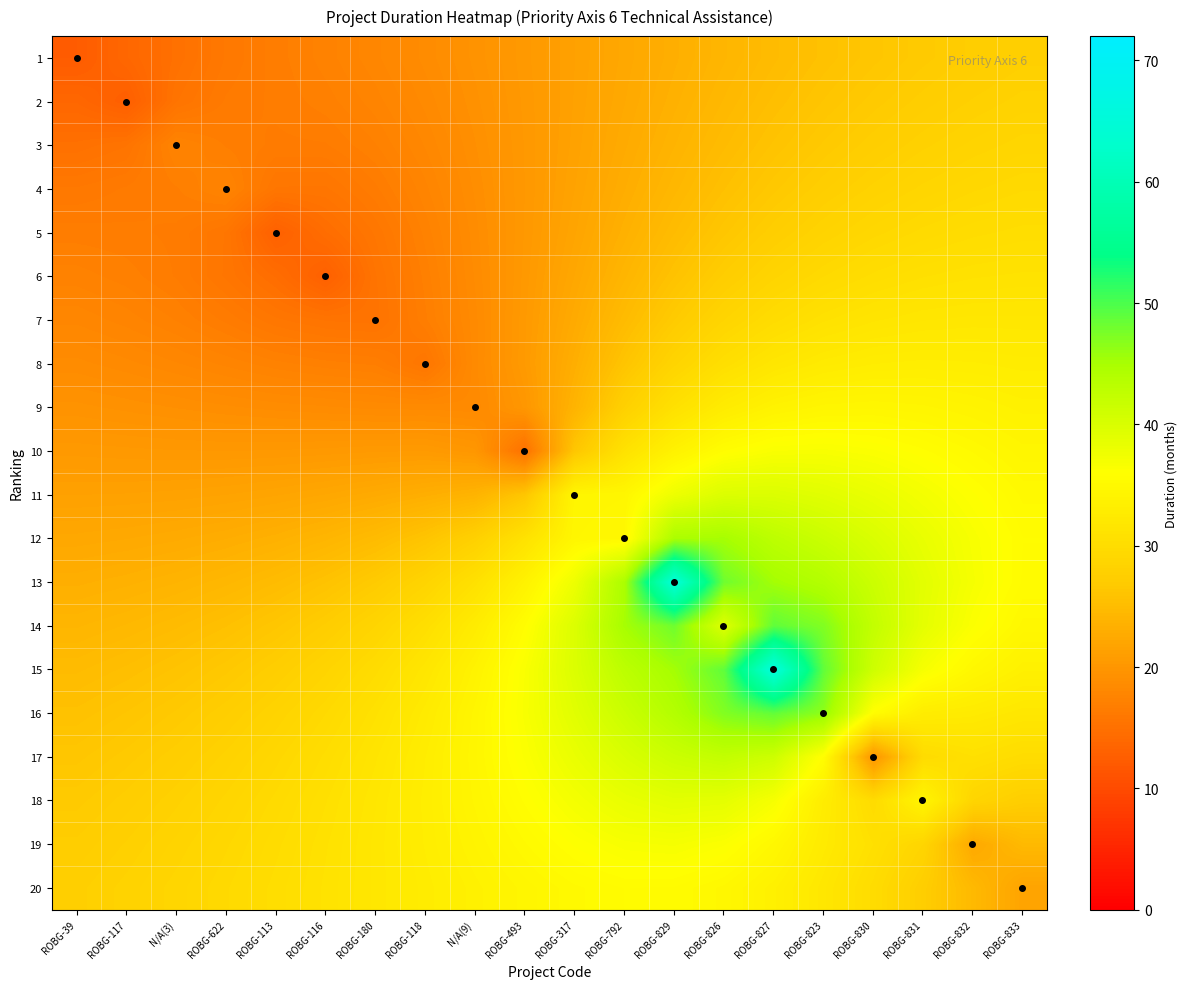

What is the spread (max minus min) of values at ROBG-830?

22.5